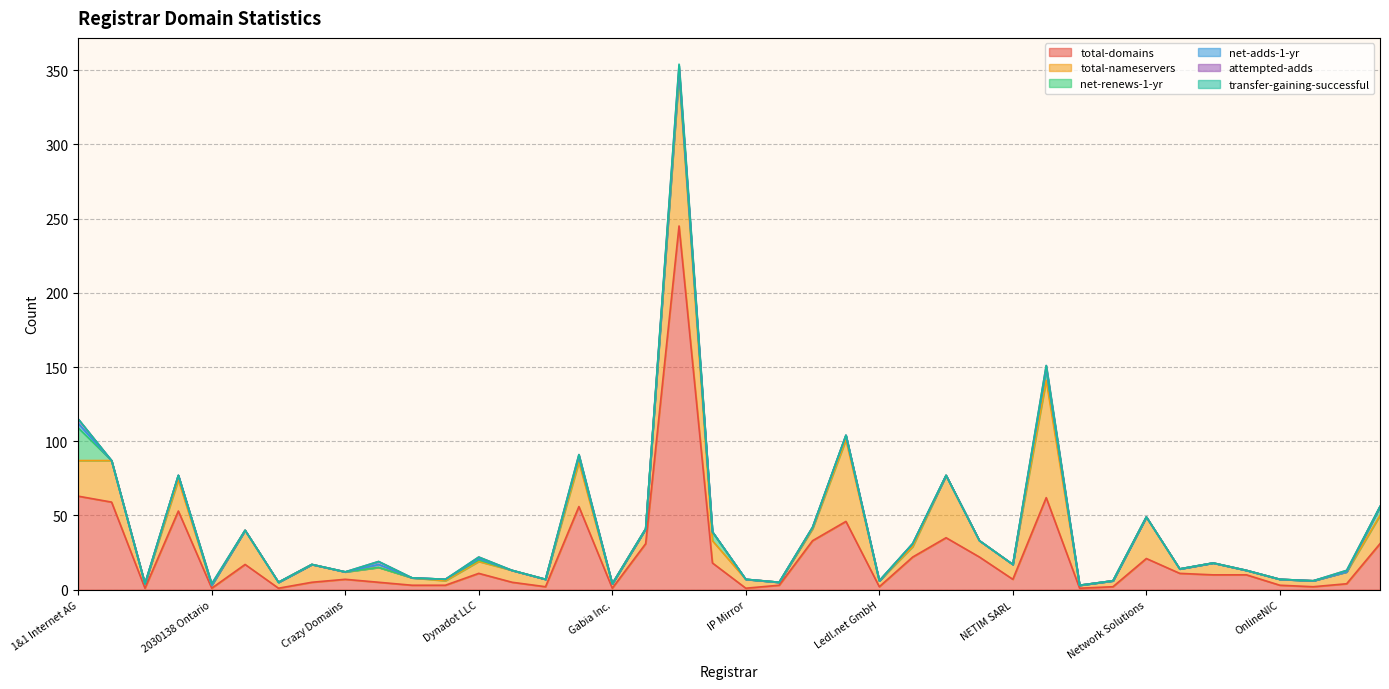

True or false: attempted-adds has a value of 0 at 1API GmbH.

True